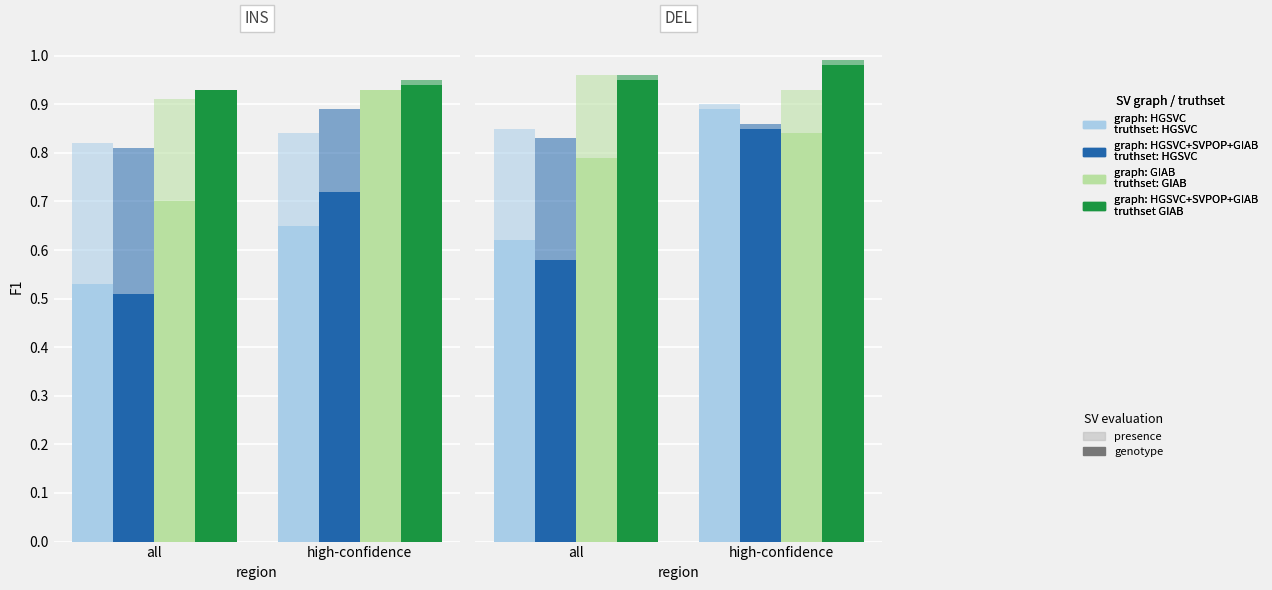

The graph: GIAB
truthset: GIAB series shows 1.1 at 2. True or false?

False